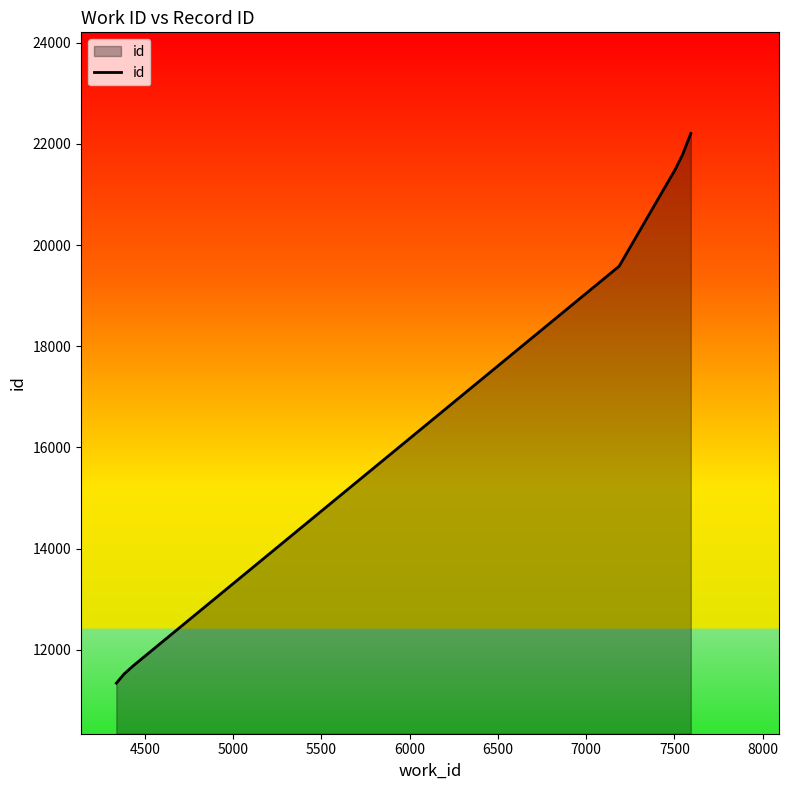

What is the value of the 9th point from the left?

21787